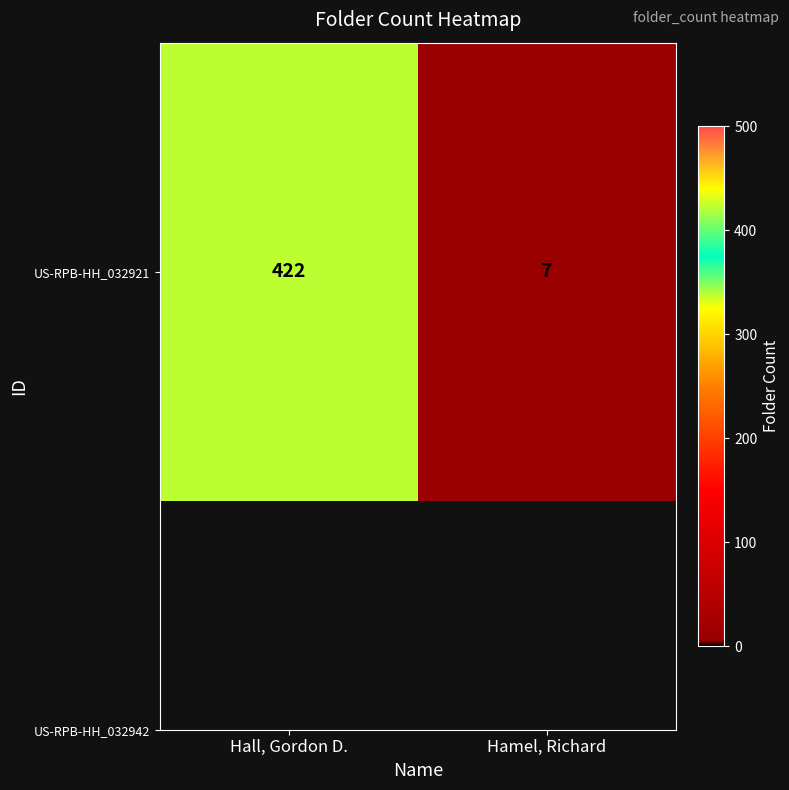

The value at Hall, Gordon D. is 138. True or false?

False